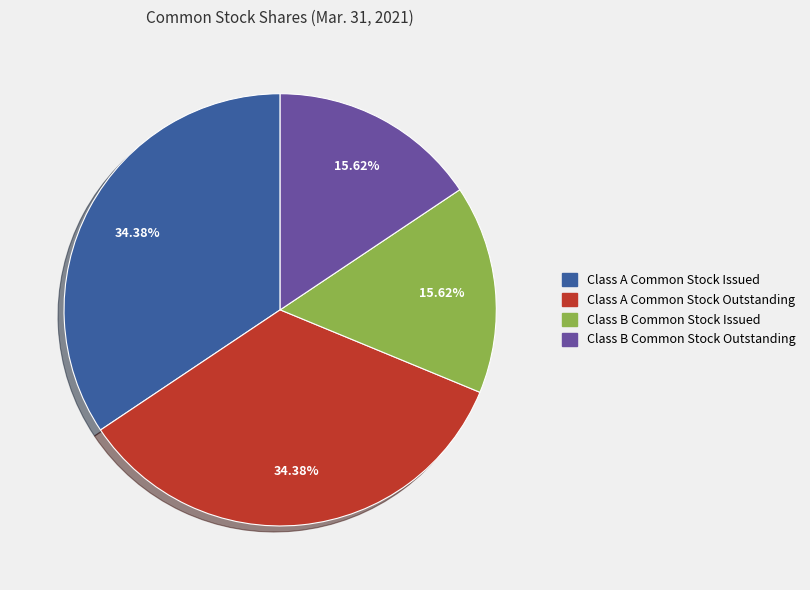

To the nearest percent, what is the combined percentage of Class A Common Stock Outstanding and Class A Common Stock Issued?

69%